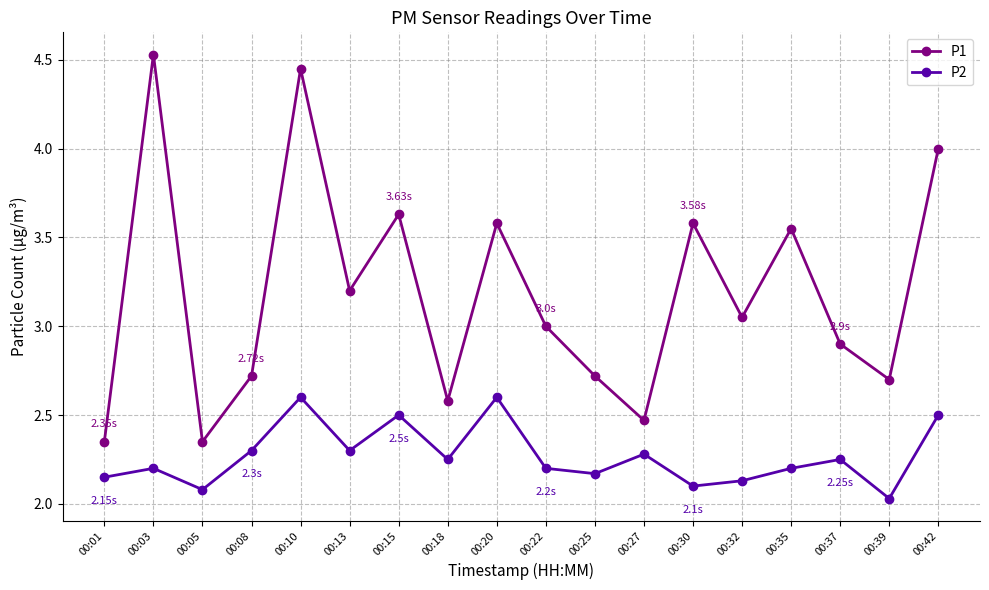

True or false: P1 and P2 cross at least once.

False